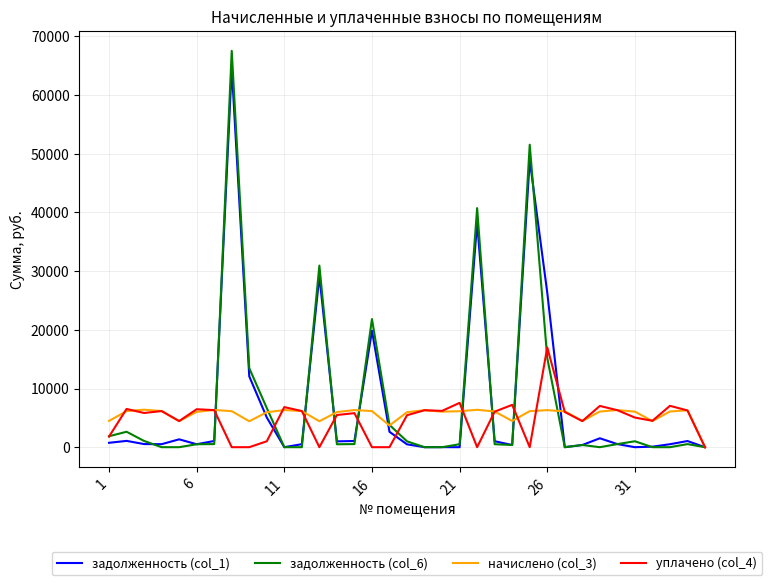

What is the difference between the maximum and minimum values in the задолженность (col_6) series?

67546.5